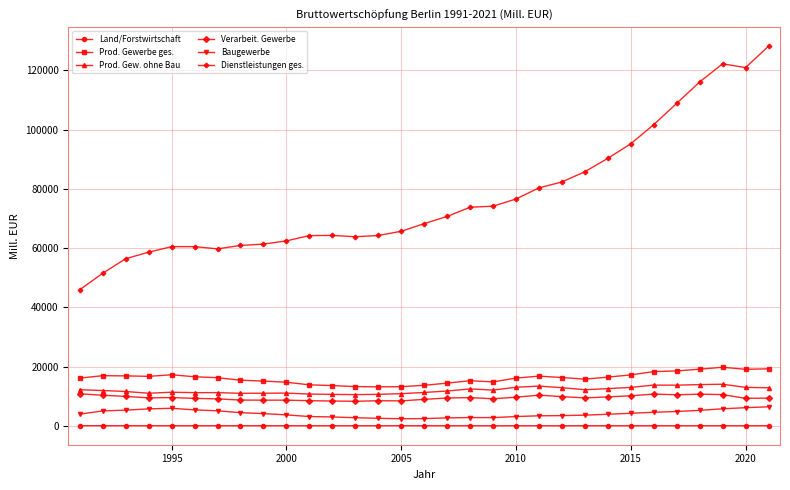

How many values in the Dienstleistungen ges. series are below 68223?

15